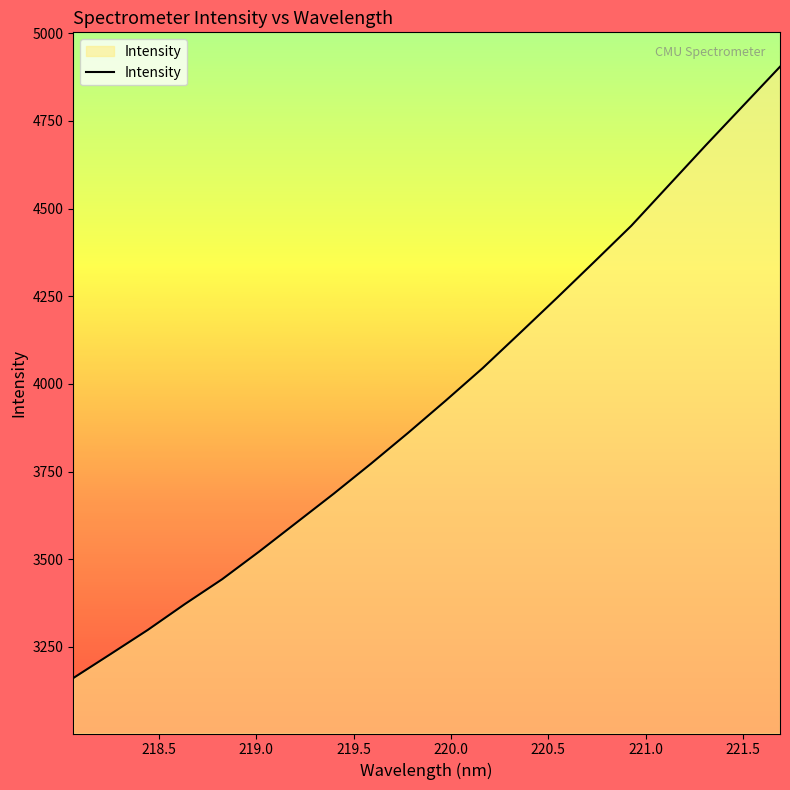

What is the maximum value shown in the chart?

4904.4